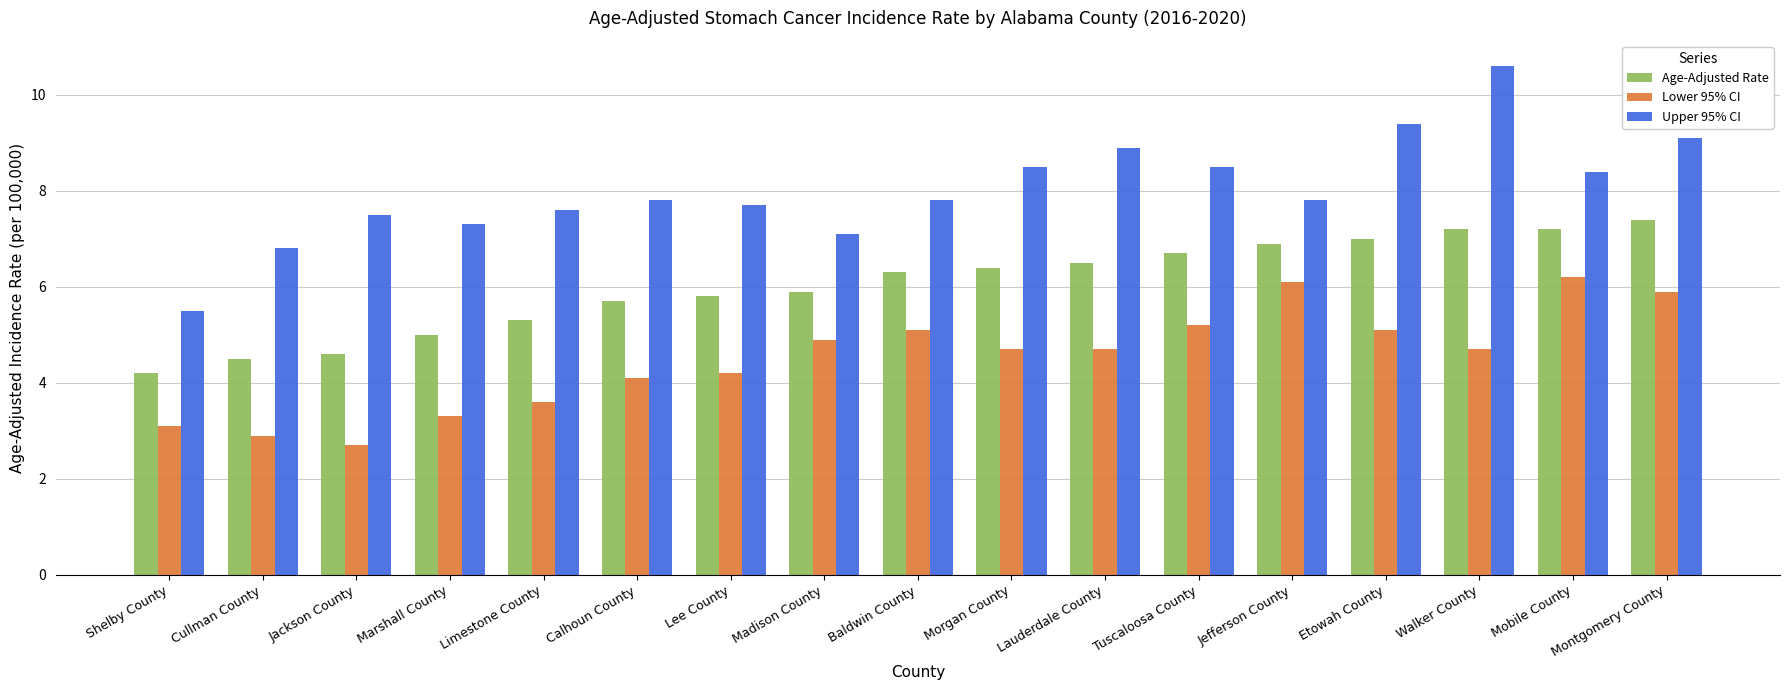

What is the value of the Lower 95% CI bar at the 6th from the left?

4.1